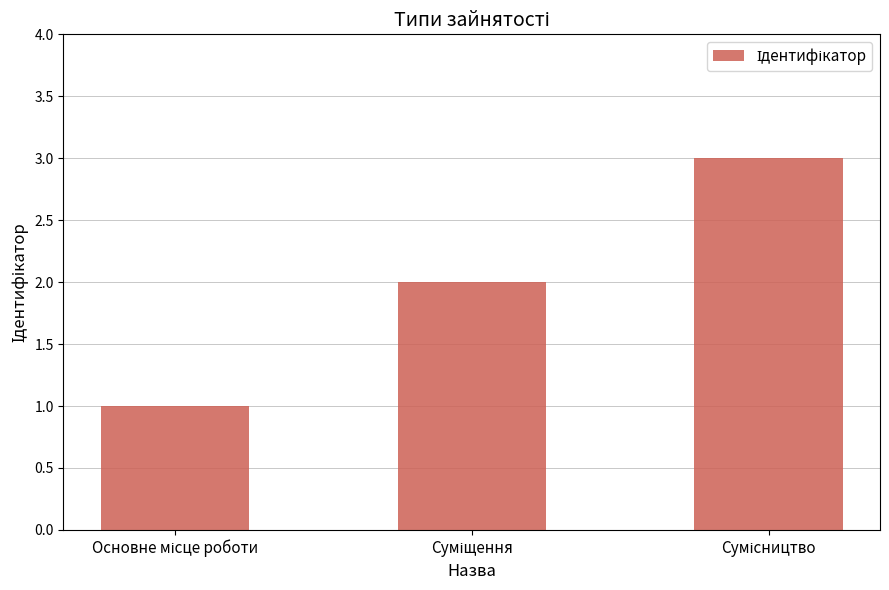

What is the greatest value displayed?

3